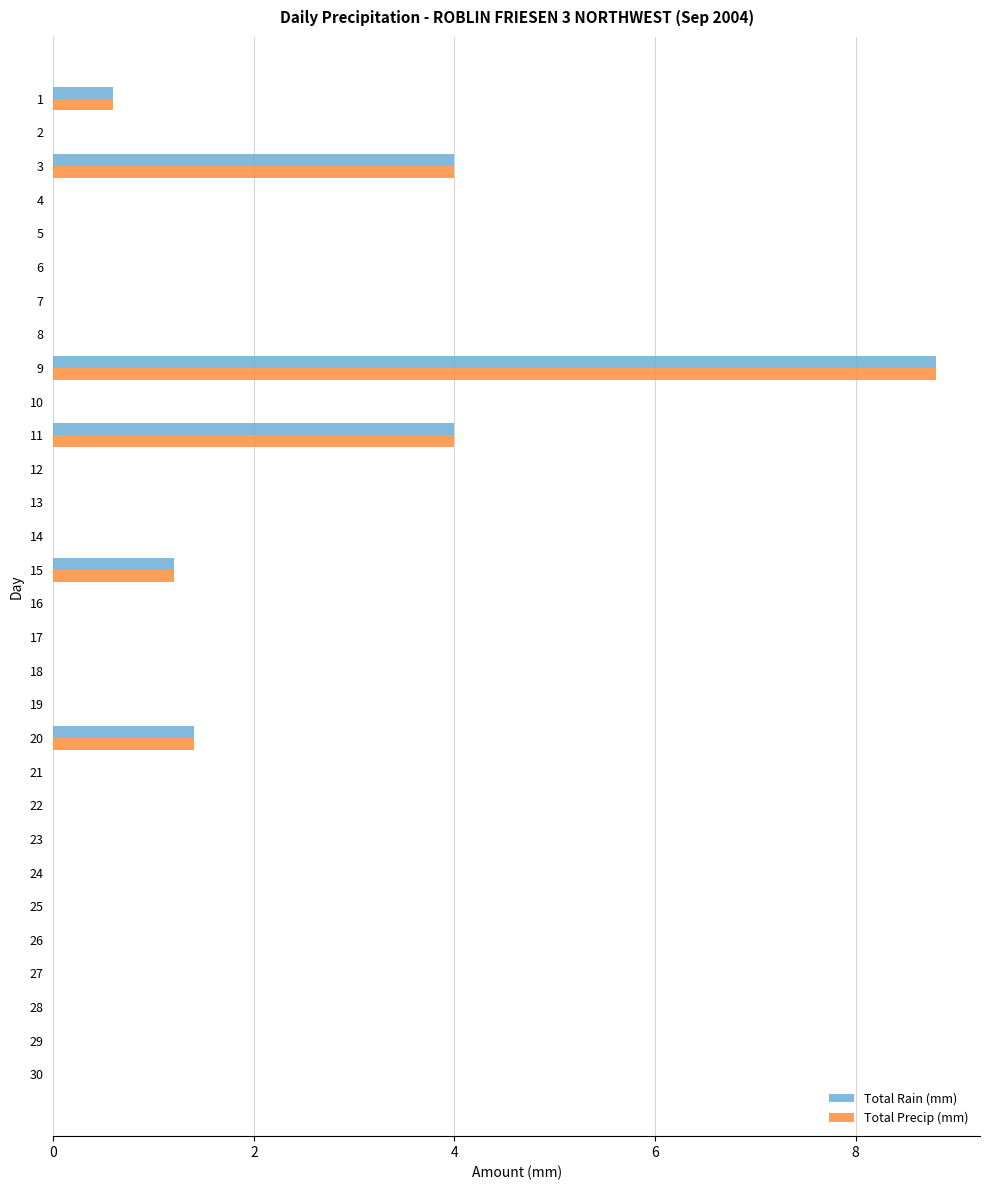

True or false: Total Precip (mm) has a value of 4.4 at 13.

False